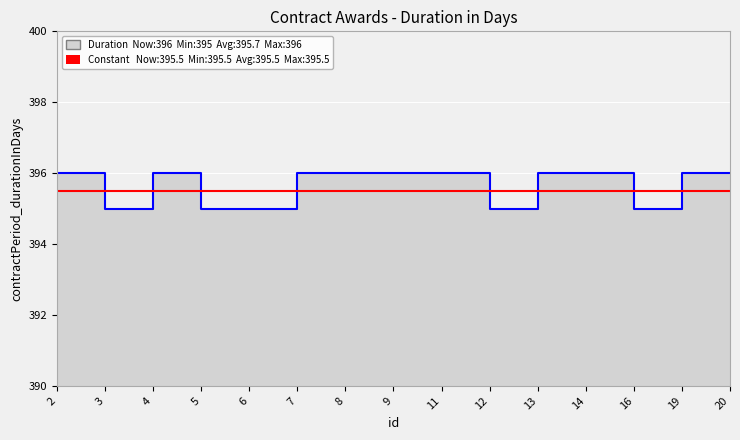

Reading left to right, list all the values displayed in this chart.

2=396	3=395	4=396	5=395	6=395	7=396	8=396	9=396	11=396	12=395	13=396	14=396	16=395	19=396	20=396